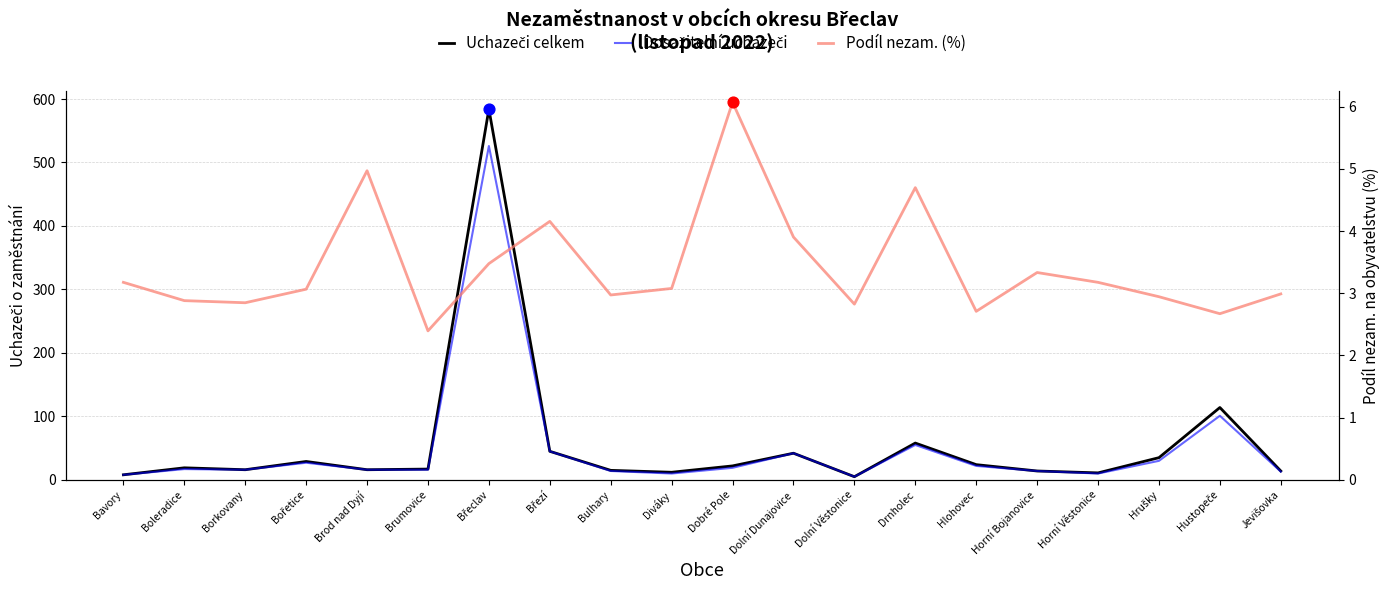

What are all the series names shown in the legend?

Uchazeči celkem, Dosažitelní uchazeči, Podíl nezam. (%)